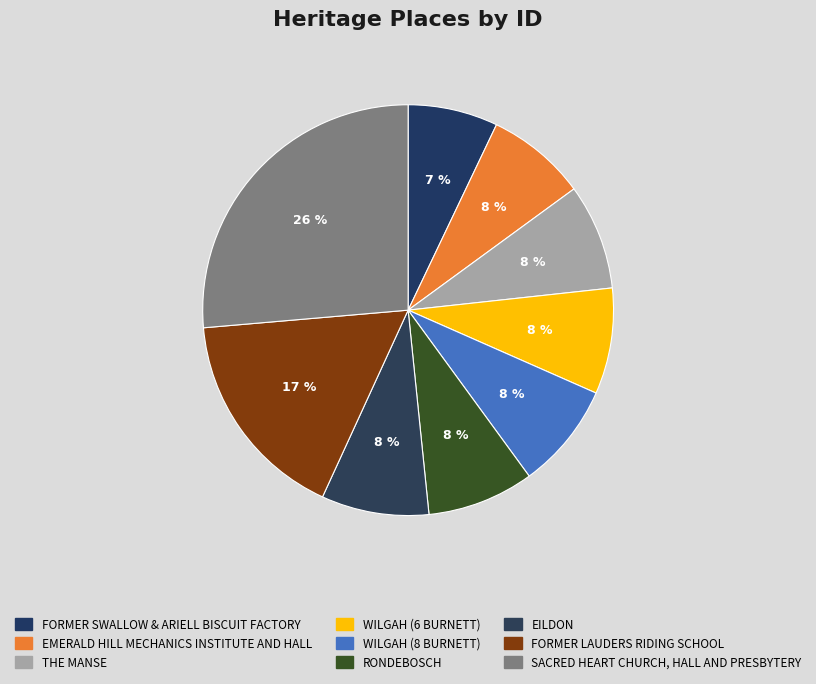

To the nearest percent, what portion does SACRED HEART CHURCH, HALL AND PRESBYTERY represent?

26%